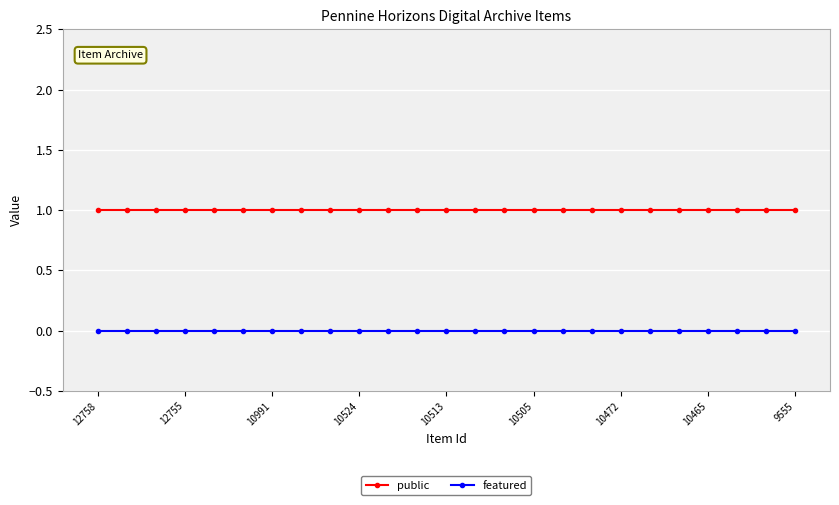

What is the value of the public point at the 13th from the left?

1